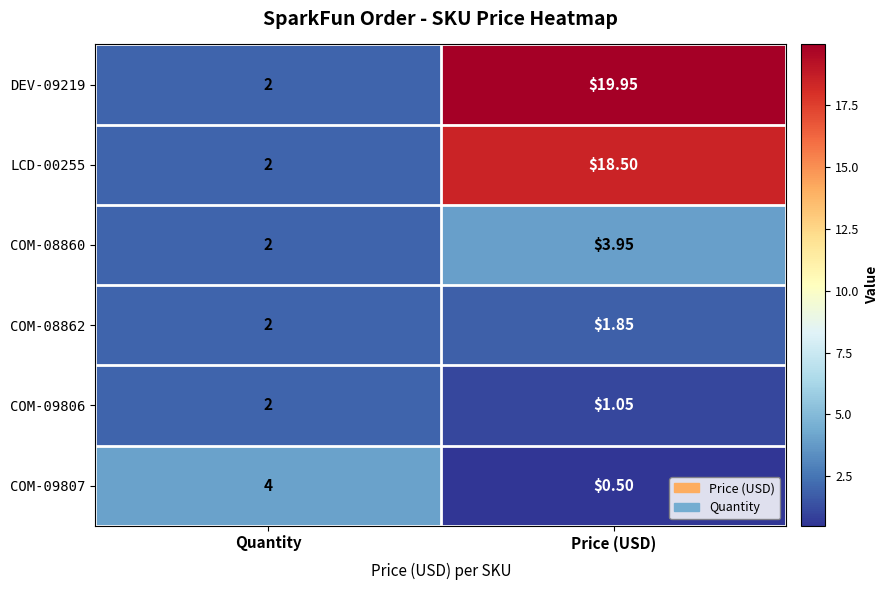

Which series has the largest total across all categories?

DEV-09219